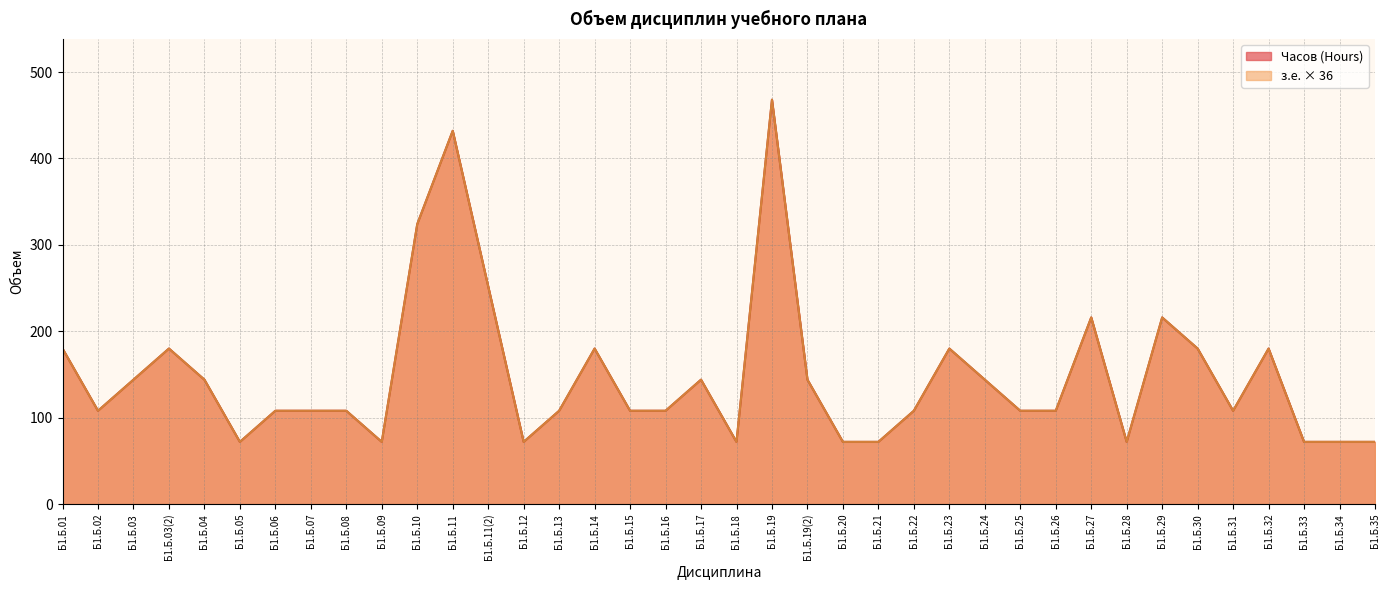

At which category does the chart reach its peak across all series?

Б1.Б.19